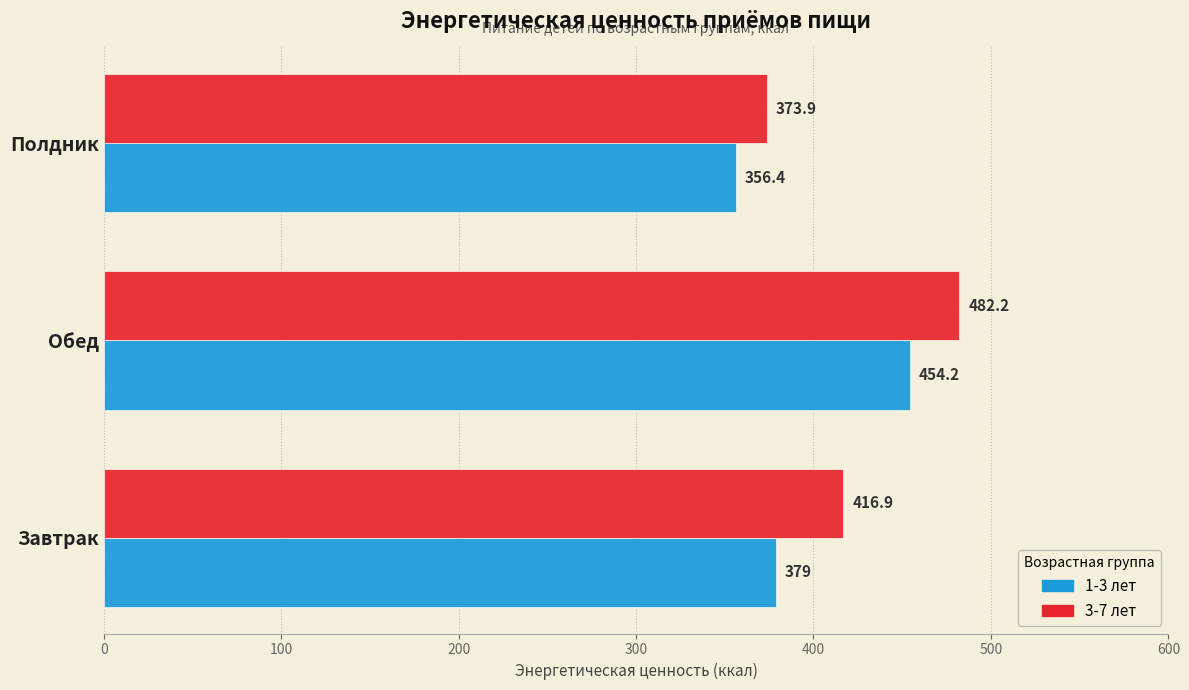

Which series has the widest spread of values?

3-7 лет